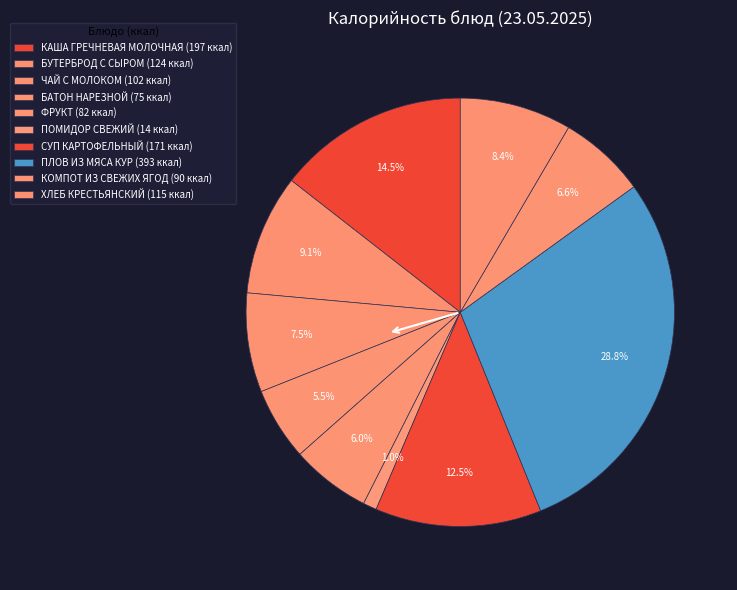

Combined, do ПЛОВ ИЗ МЯСА КУР and ФРУКТ account for over 50%?

No